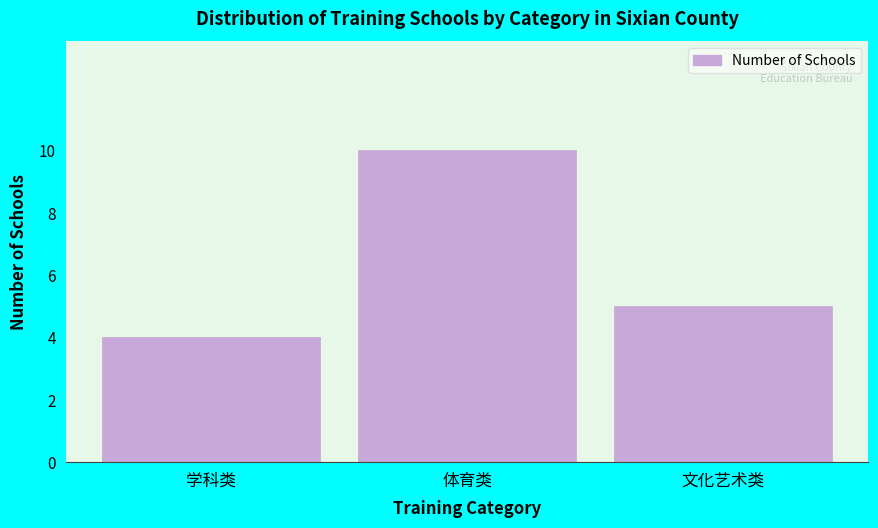

Reading left to right, transcribe all the data shown in this chart.

4	10	5